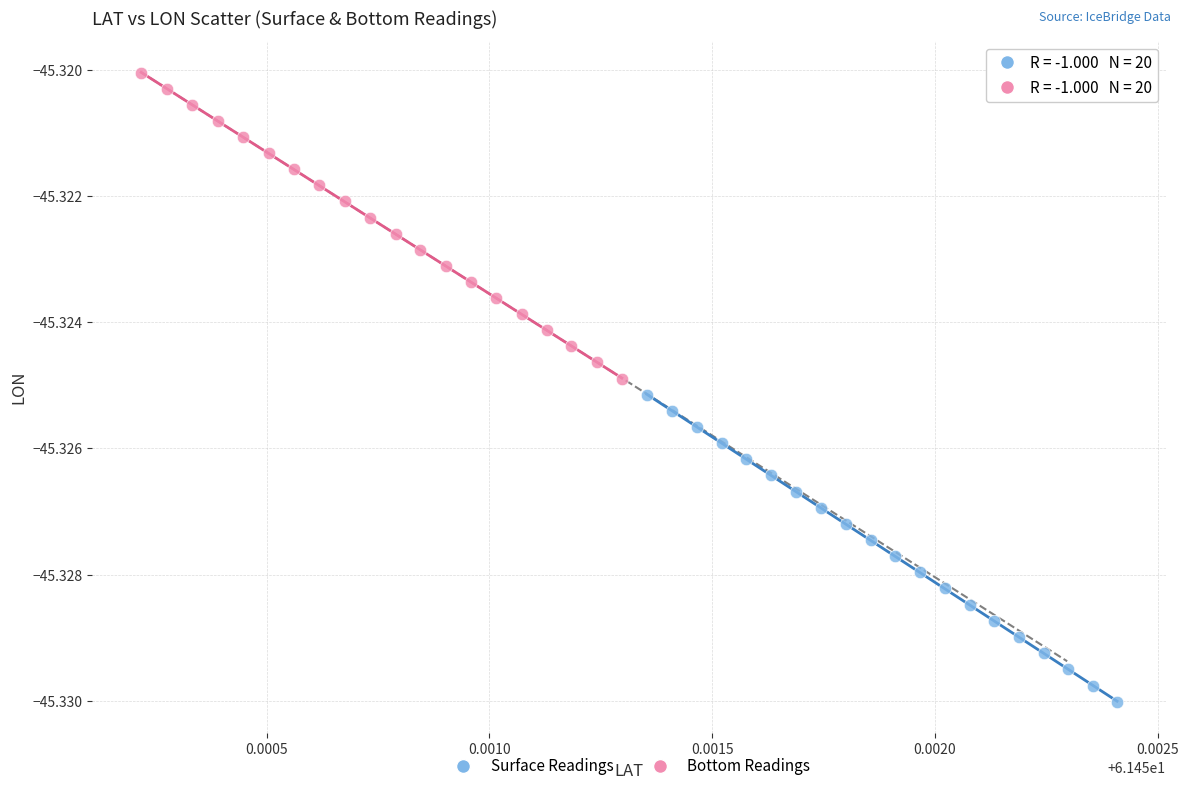

Which series reaches the maximum Y coordinate?

Bottom Readings